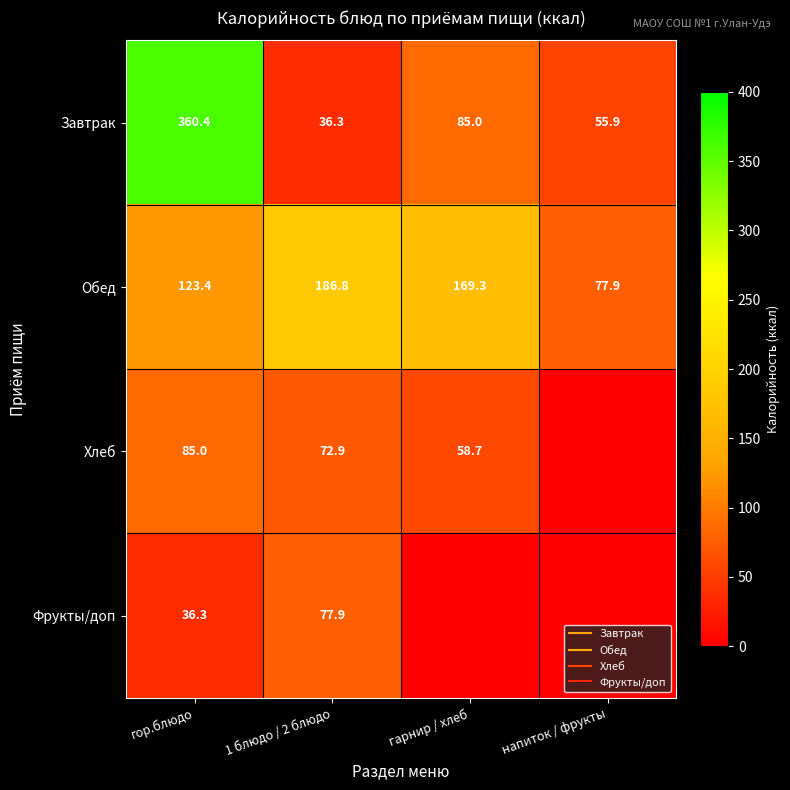

Which category has the highest value in the Фрукты/доп series?

1 блюдо / 2 блюдо